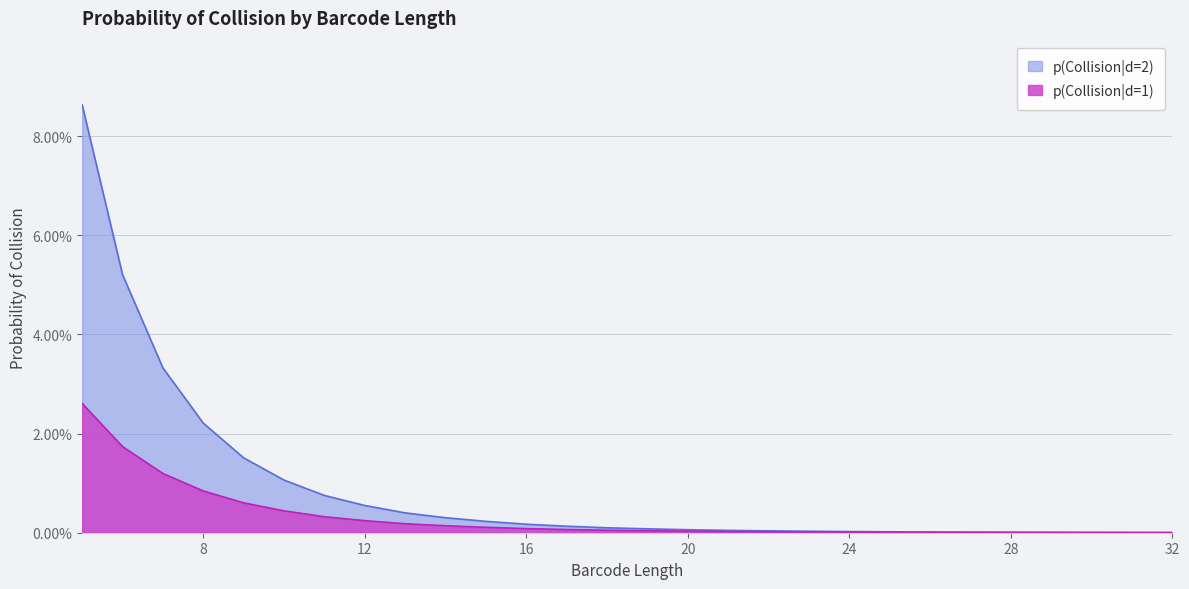

Reading left to right, what are all the values shown in this chart?

p(Collision|d=1): 0.0	0.0	0.0	0.0	0.0	0.0	0.0	0.0	0.0	0.0	0.0	0.0	0.0	0.0	0.0	0.0	0.0	0.0	0.0	0.0	0.0	0.0	0.0	0.0	0.0	0.0	0.0	0.0
p(Collision|d=2): 0.1	0.1	0.0	0.0	0.0	0.0	0.0	0.0	0.0	0.0	0.0	0.0	0.0	0.0	0.0	0.0	0.0	0.0	0.0	0.0	0.0	0.0	0.0	0.0	0.0	0.0	0.0	0.0